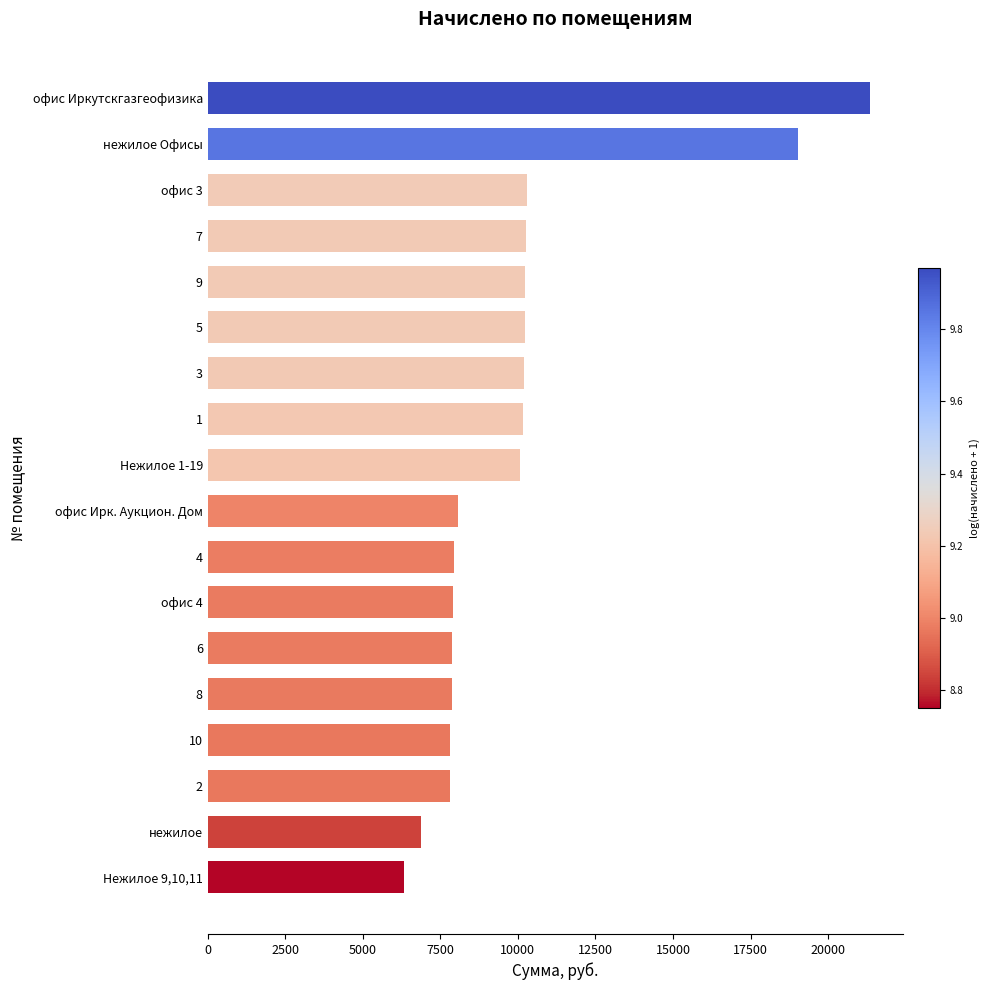

At which category does the chart reach its minimum across all series?

Нежилое 9,10,11